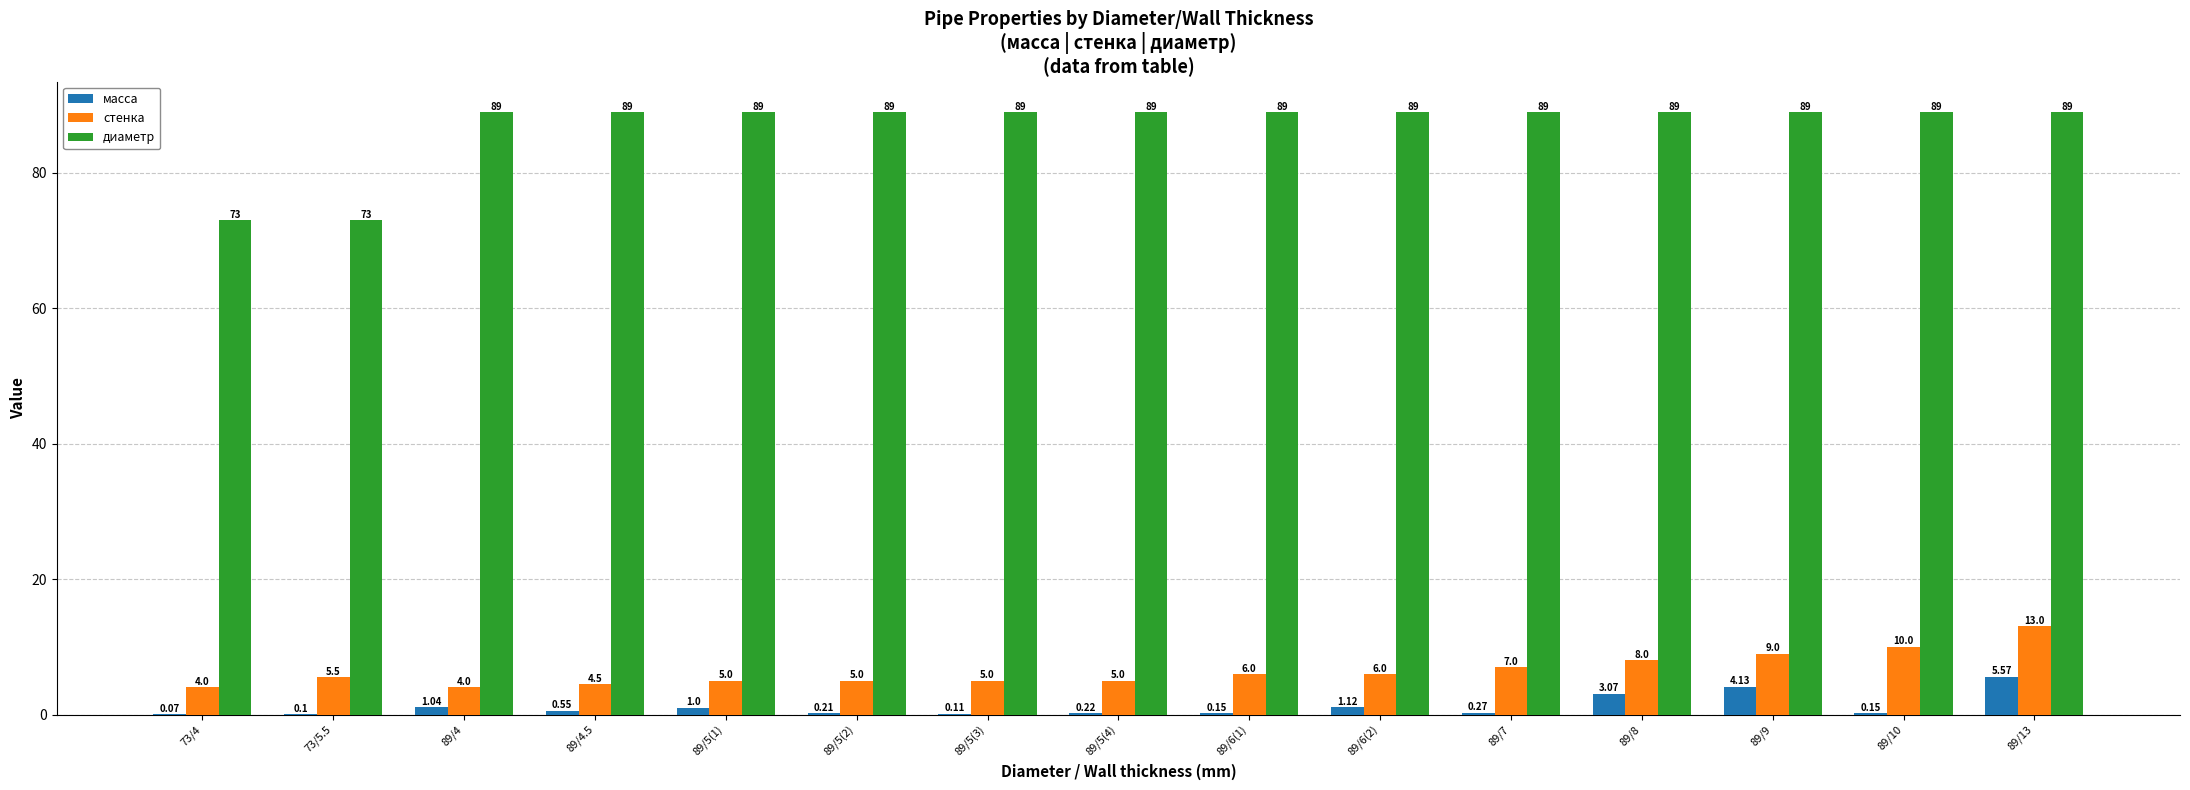

Which series changed the most between 89/5(3) and 89/13?

стенка